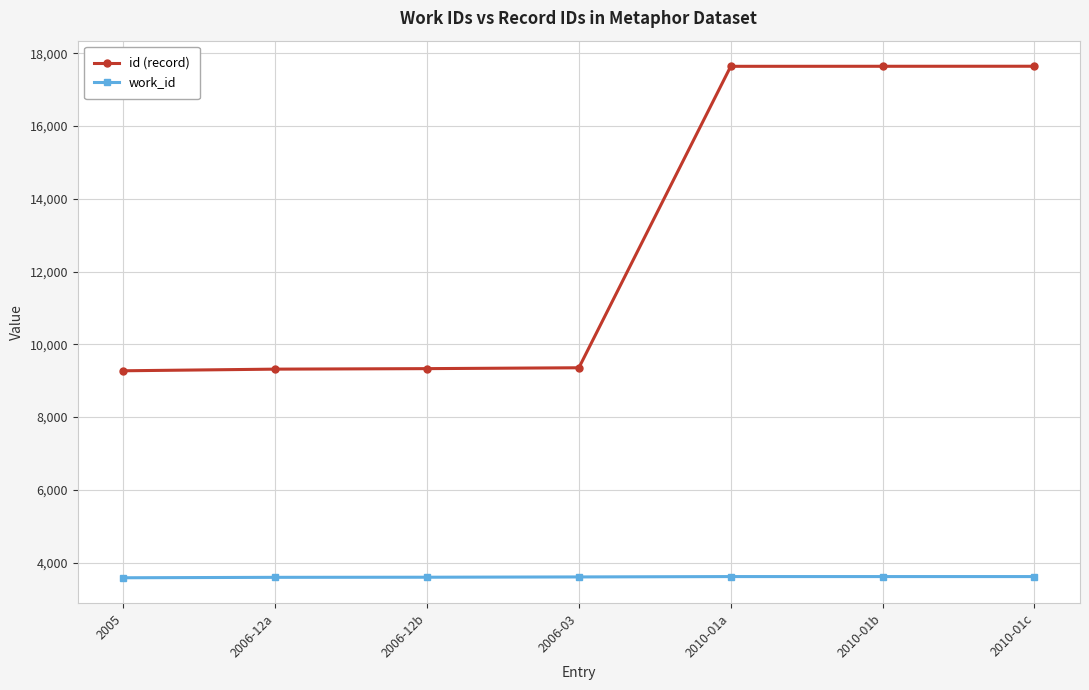

At which label is id (record) closest to 13458?

2006-03